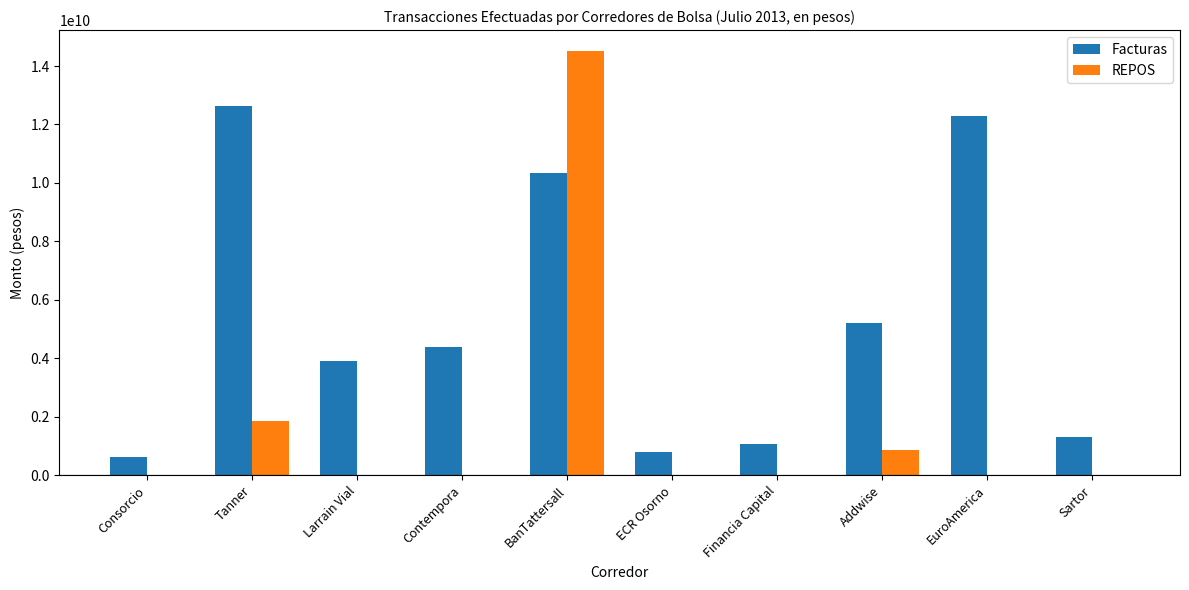

What is the sum of all REPOS values?

17228680800